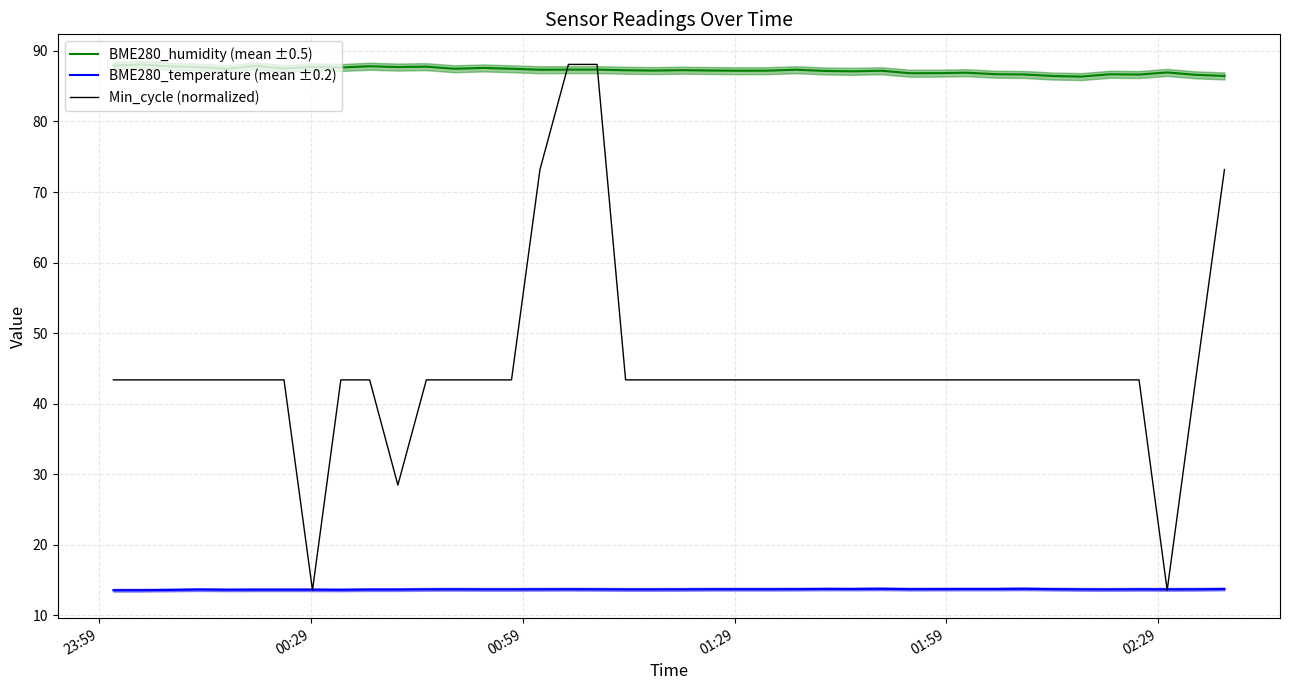

Reading left to right, list all the values displayed in this chart.

BME280_humidity (mean ±0.5): 87.9	88.1	87.8	87.7	87.5	87.9	87.5	87.8	87.7	87.8	87.7	87.8	87.5	87.6	87.5	87.3	87.3	87.3	87.3	87.2	87.3	87.2	87.2	87.2	87.3	87.2	87.1	87.2	86.8	86.8	86.9	86.7	86.7	86.4	86.4	86.7	86.7	87.0	86.6	86.5
BME280_temperature (mean ±0.2): 13.6	13.6	13.6	13.6	13.6	13.6	13.6	13.6	13.6	13.6	13.6	13.7	13.7	13.7	13.7	13.7	13.7	13.7	13.7	13.7	13.7	13.7	13.7	13.7	13.7	13.7	13.7	13.8	13.7	13.7	13.7	13.7	13.8	13.7	13.7	13.7	13.7	13.7	13.7	13.7
Min_cycle (normalized): 43.4	43.4	43.4	43.4	43.4	43.4	43.4	13.6	43.4	43.4	28.5	43.4	43.4	43.4	43.4	73.2	88.1	88.1	43.4	43.4	43.4	43.4	43.4	43.4	43.4	43.4	43.4	43.4	43.4	43.4	43.4	43.4	43.4	43.4	43.4	43.4	43.4	13.6	43.4	73.2